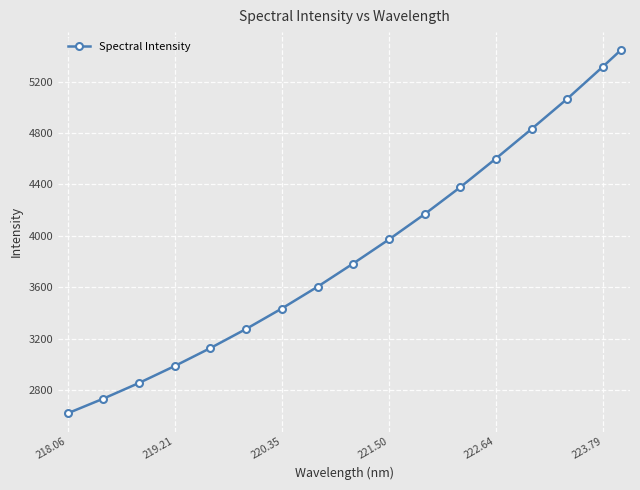

What is the smallest value displayed?

2618.5